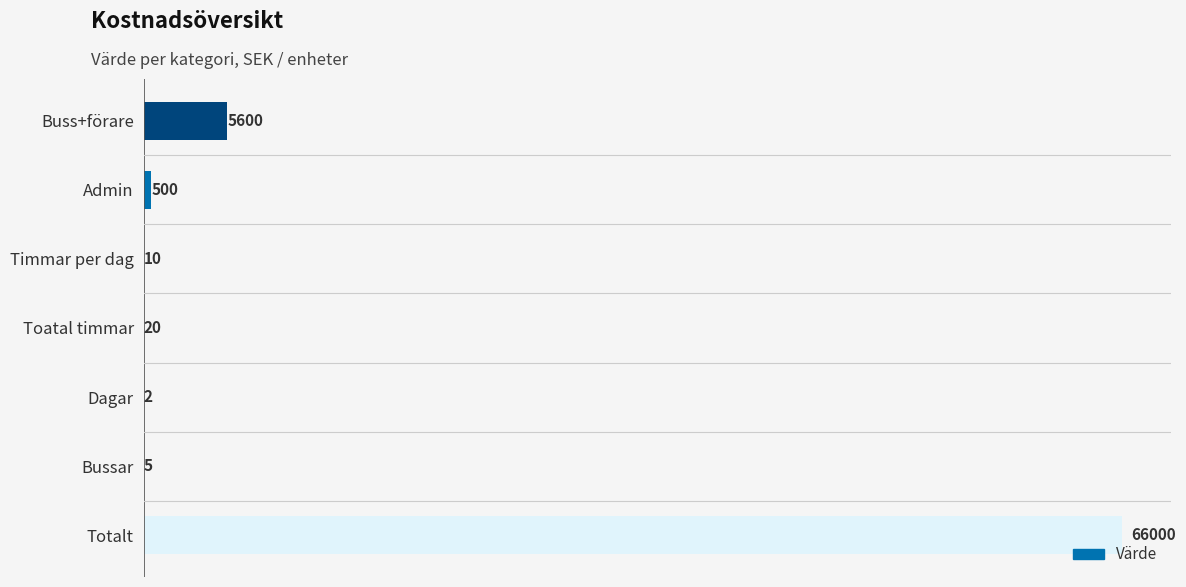

Which has a higher value, Toatal timmar or Bussar?

Toatal timmar